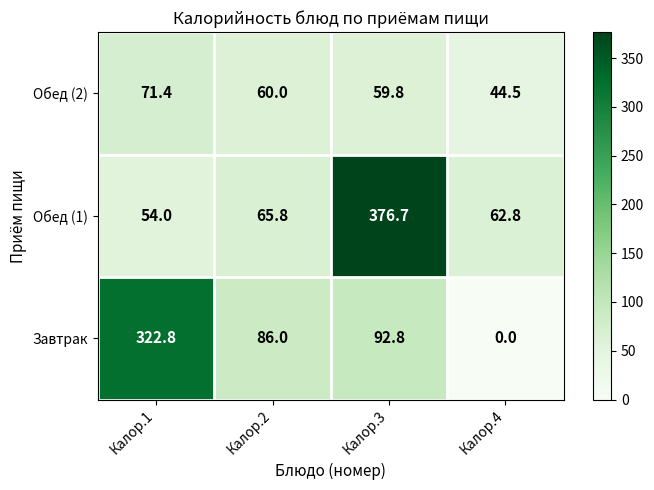

What is the sum of all Обед (1) values?

559.3